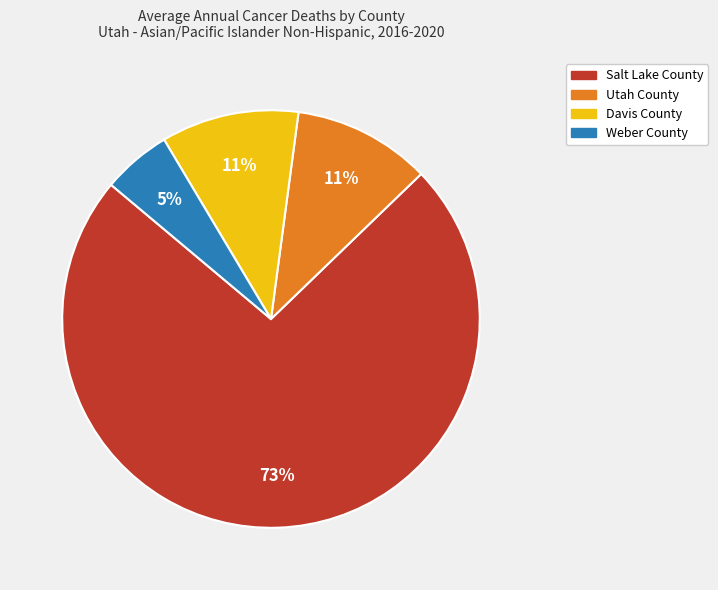

To the nearest percent, what is the average slice percentage?

25%